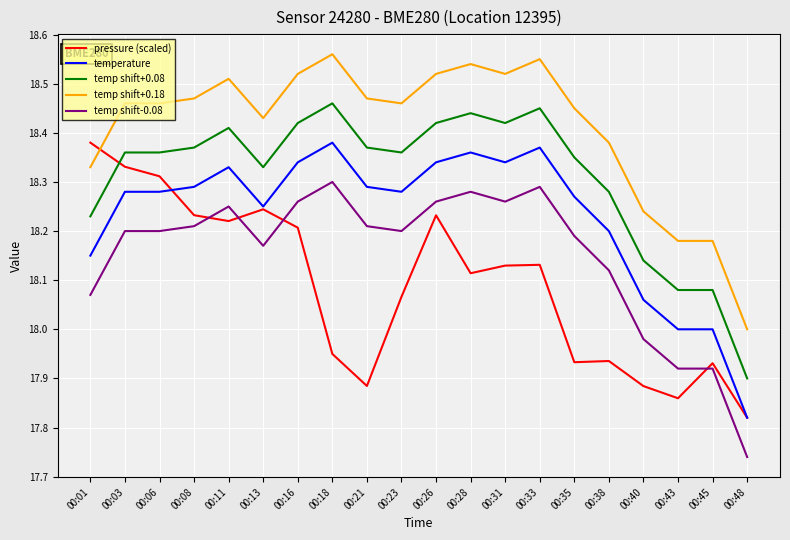

What is the spread (max minus min) of values at 00:33?

0.4